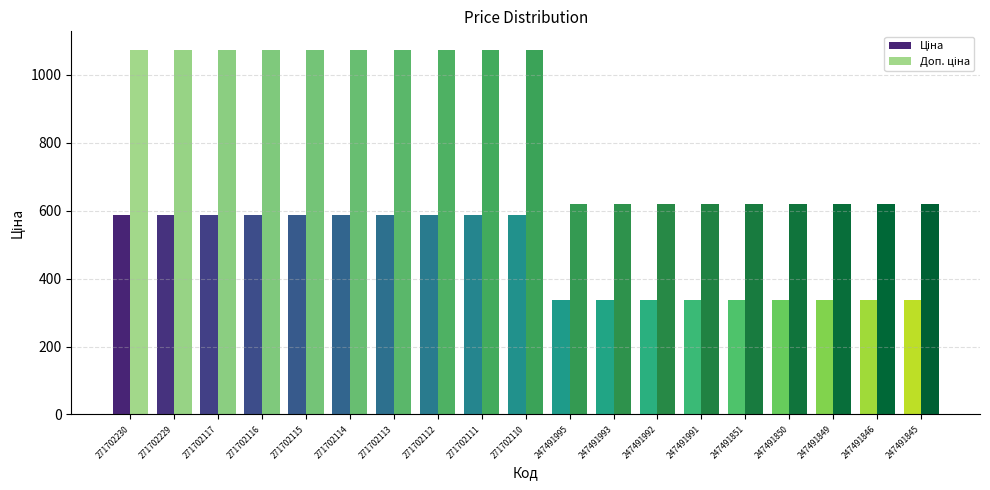

How many groups of bars are there?

19